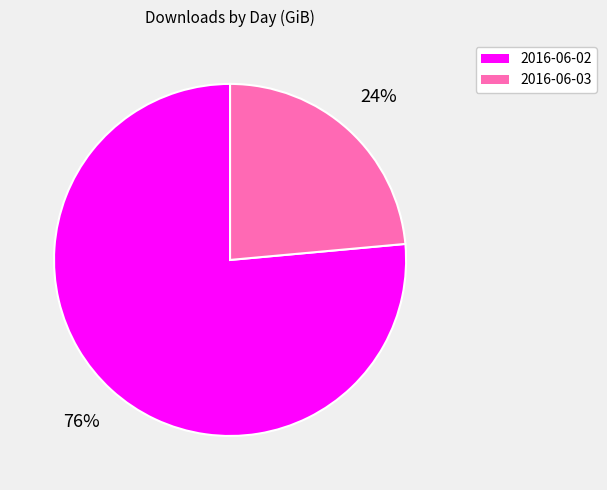

Between 2016-06-02 and 2016-06-03, which is larger?

2016-06-02